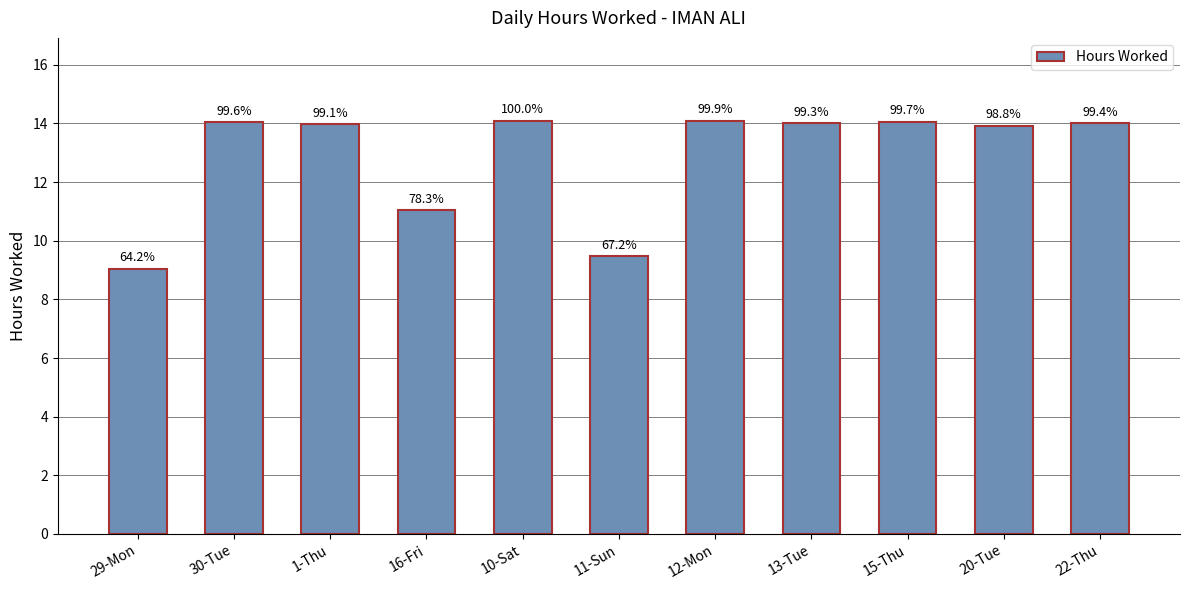

How many bars are there in total?

11